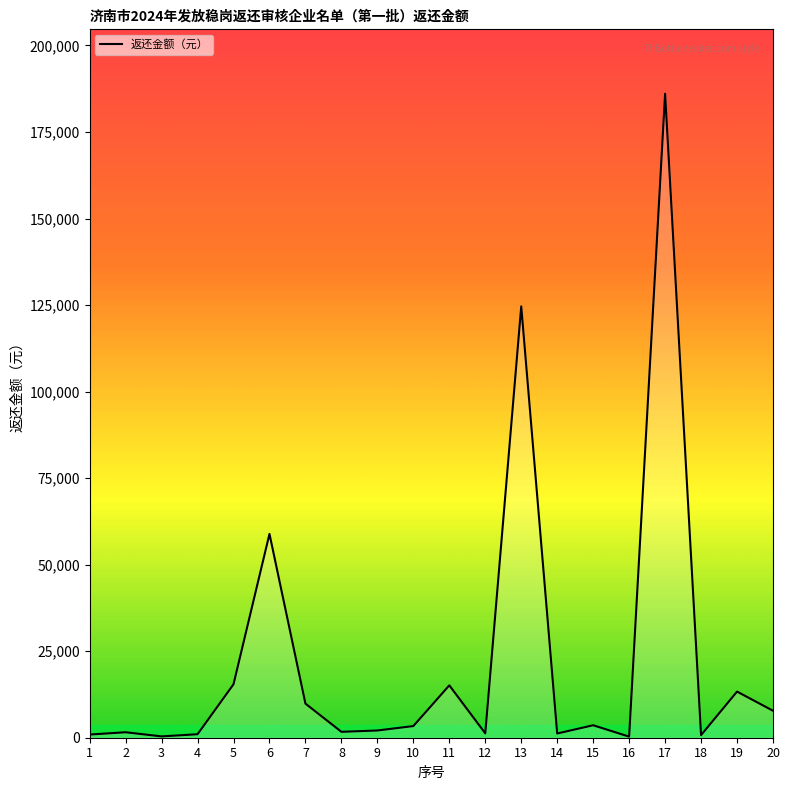

What is the maximum value shown in the chart?

186056.2